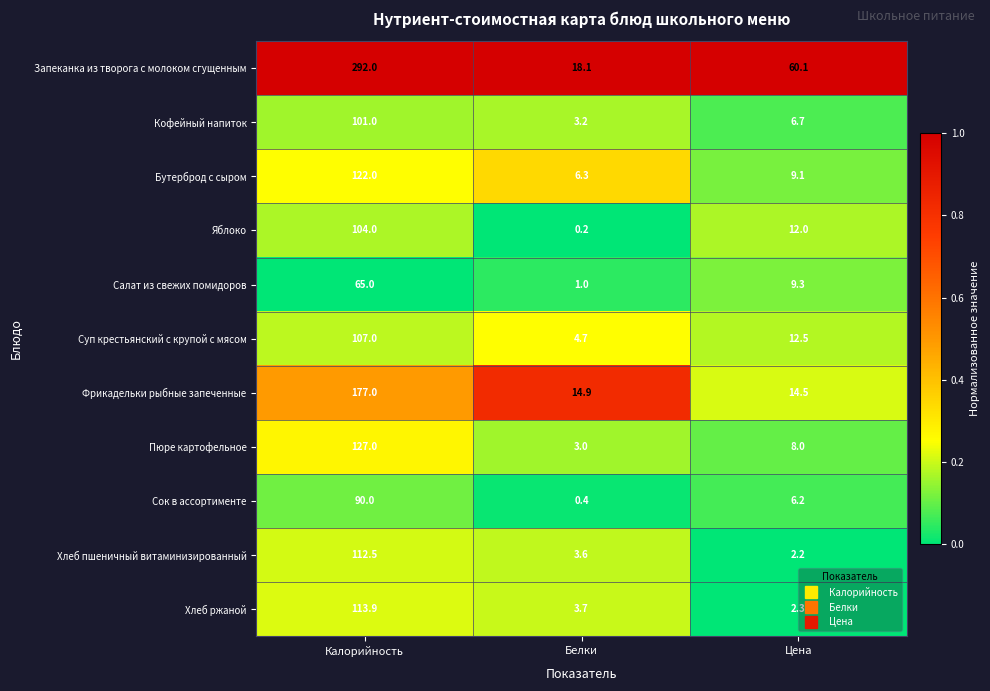

At which category does the chart reach its minimum across all series?

Белки